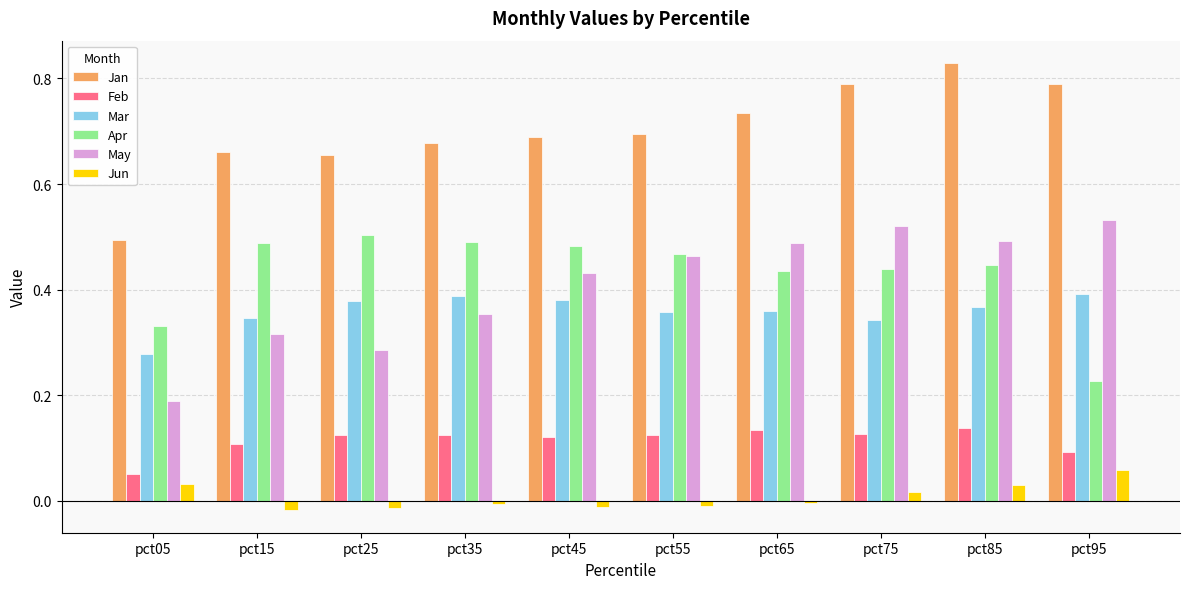

At which category does the chart reach its peak across all series?

pct85